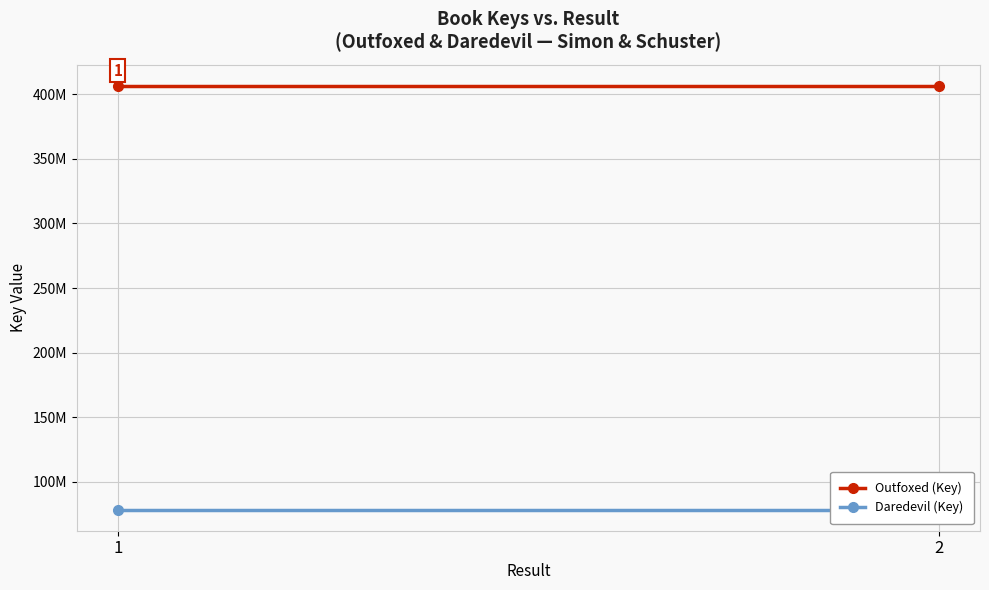

Reading right to left, transcribe all the data shown in this chart.

Outfoxed (Key): 406422979	406422979
Daredevil (Key): 78618429	78618429